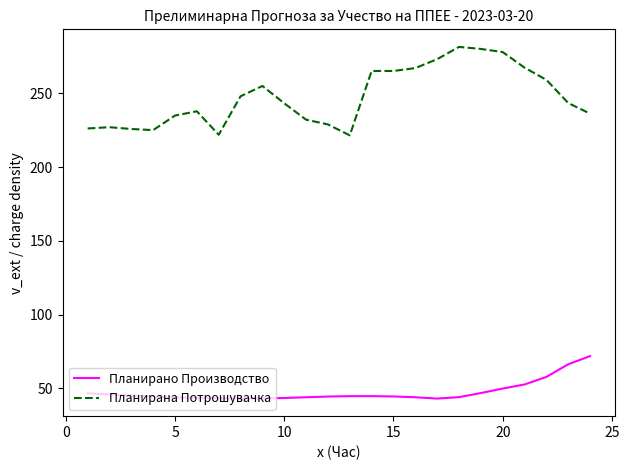

Which series has the largest total across all categories?

Планирана Потрошувачка